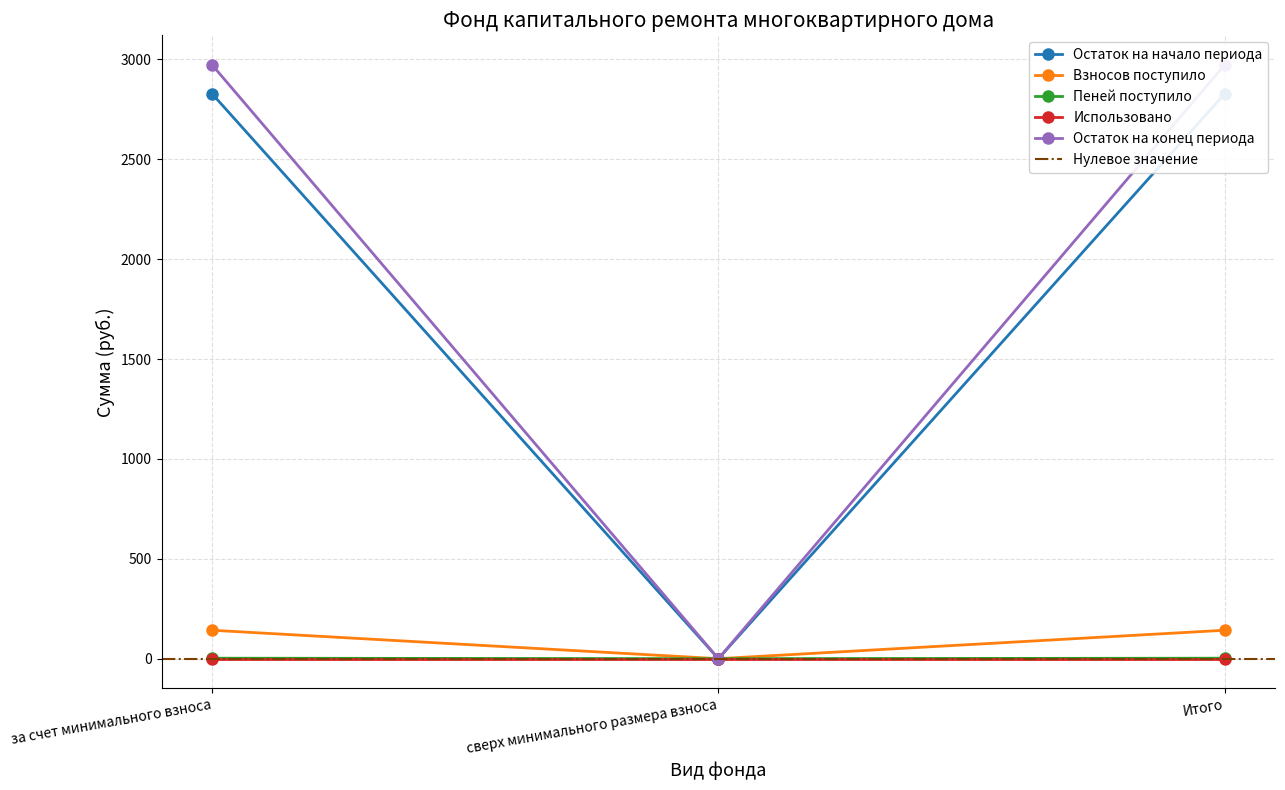

What position from the left is за счет минимального взноса?

1